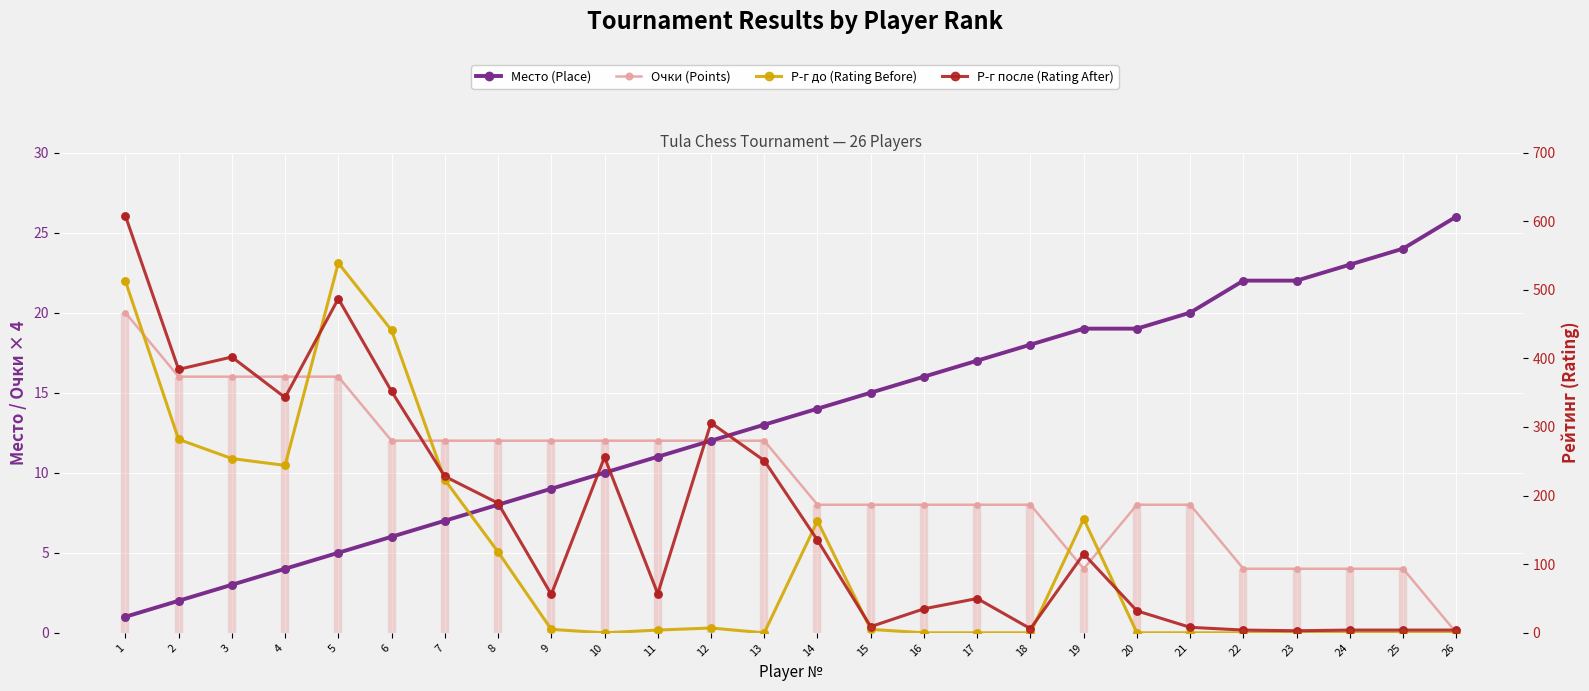

Which series has the largest total across all categories?

Р-г после (Rating After)